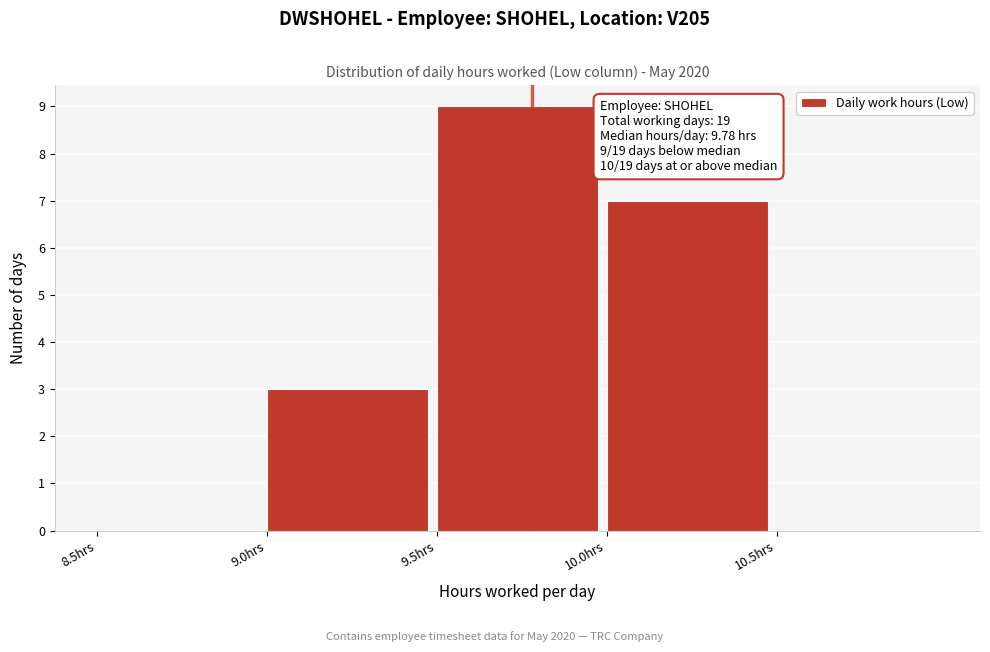

Over which range of the x-axis is the bar tallest?

9.5 to 10.0